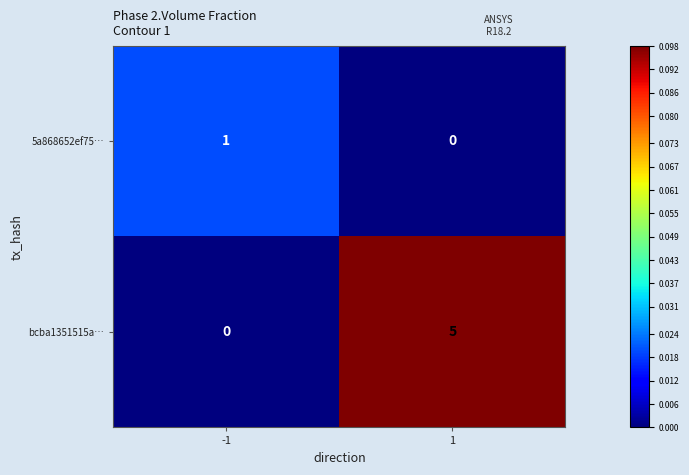

What is the difference between the bcba1351515a… values at -1 and 1?

5